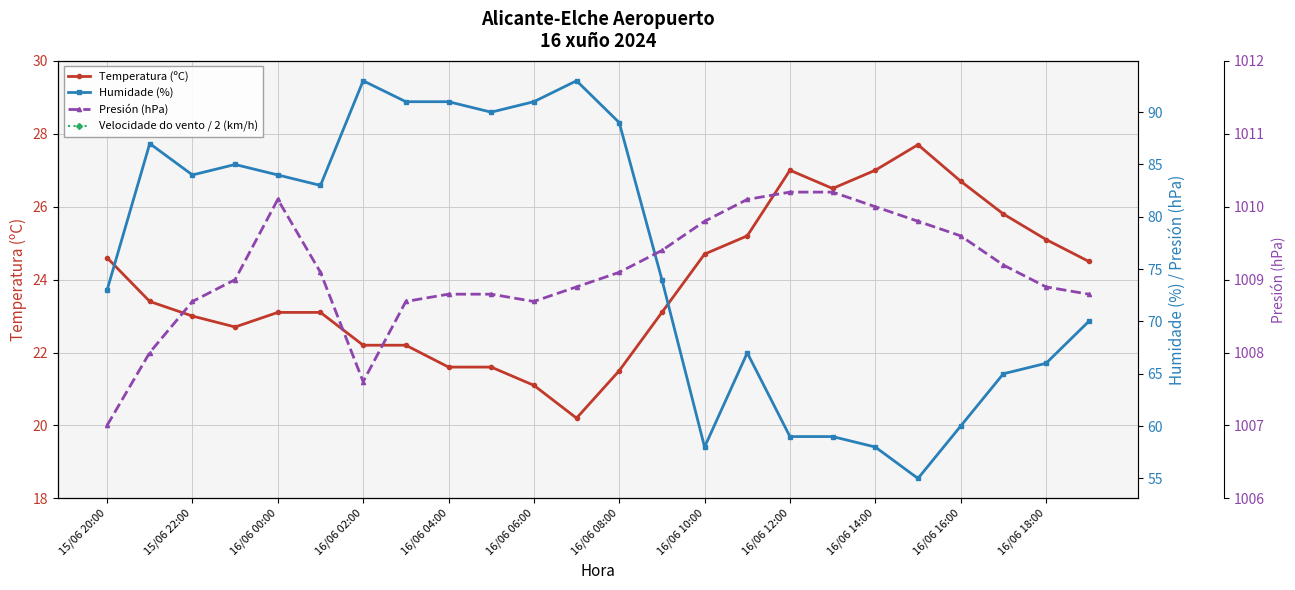

Reading right to left, extract all data points from this chart.

Temperatura (ºC): 24.5	25.1	25.8	26.7	27.7	27.0	26.5	27.0	25.2	24.7	23.1	21.5	20.2	21.1	21.6	21.6	22.2	22.2	23.1	23.1	22.7	23.0	23.4	24.6
Velocidade do vento / 2 (km/h): 8.0	8.5	9.5	9.5	8.5	8.5	8.0	8.5	6.5	4.5	8.0	8.0	4.0	4.5	9.5	5.5	3.5	9.0	8.0	8.0	6.0	7.5	9.0	11.5
Humidade (%): 70.0	66.0	65.0	60.0	55.0	58.0	59.0	59.0	67.0	58.0	74.0	89.0	93.0	91.0	90.0	91.0	91.0	93.0	83.0	84.0	85.0	84.0	87.0	73.0
Presión (hPa): 1008.8	1008.9	1009.2	1009.6	1009.8	1010.0	1010.2	1010.2	1010.1	1009.8	1009.4	1009.1	1008.9	1008.7	1008.8	1008.8	1008.7	1007.6	1009.1	1010.1	1009.0	1008.7	1008.0	1007.0